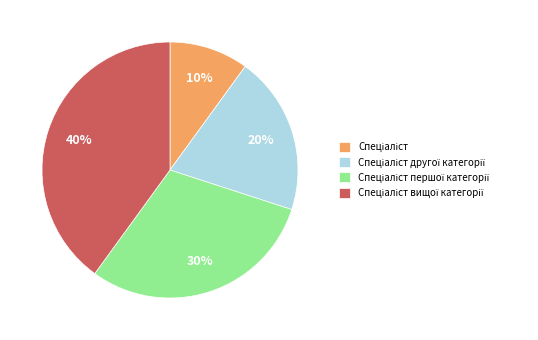

Is there any slice that represents more than half of the pie?

No